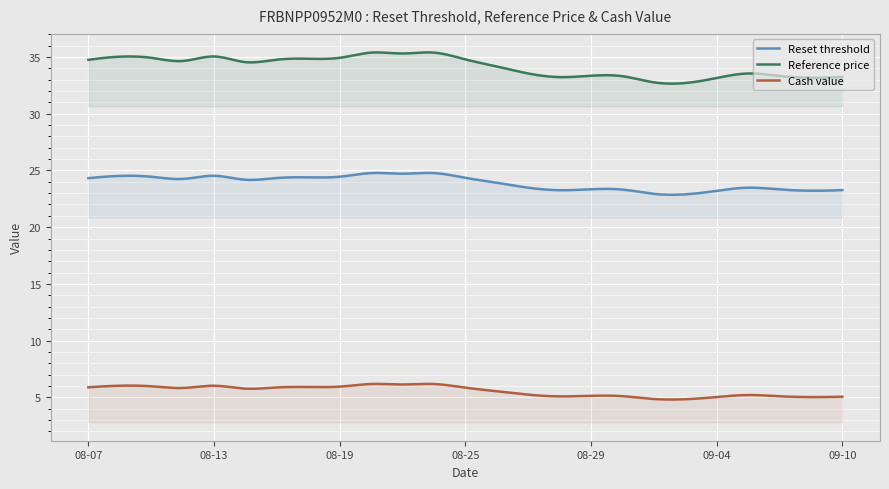

Which series has the widest spread of values?

Reference price